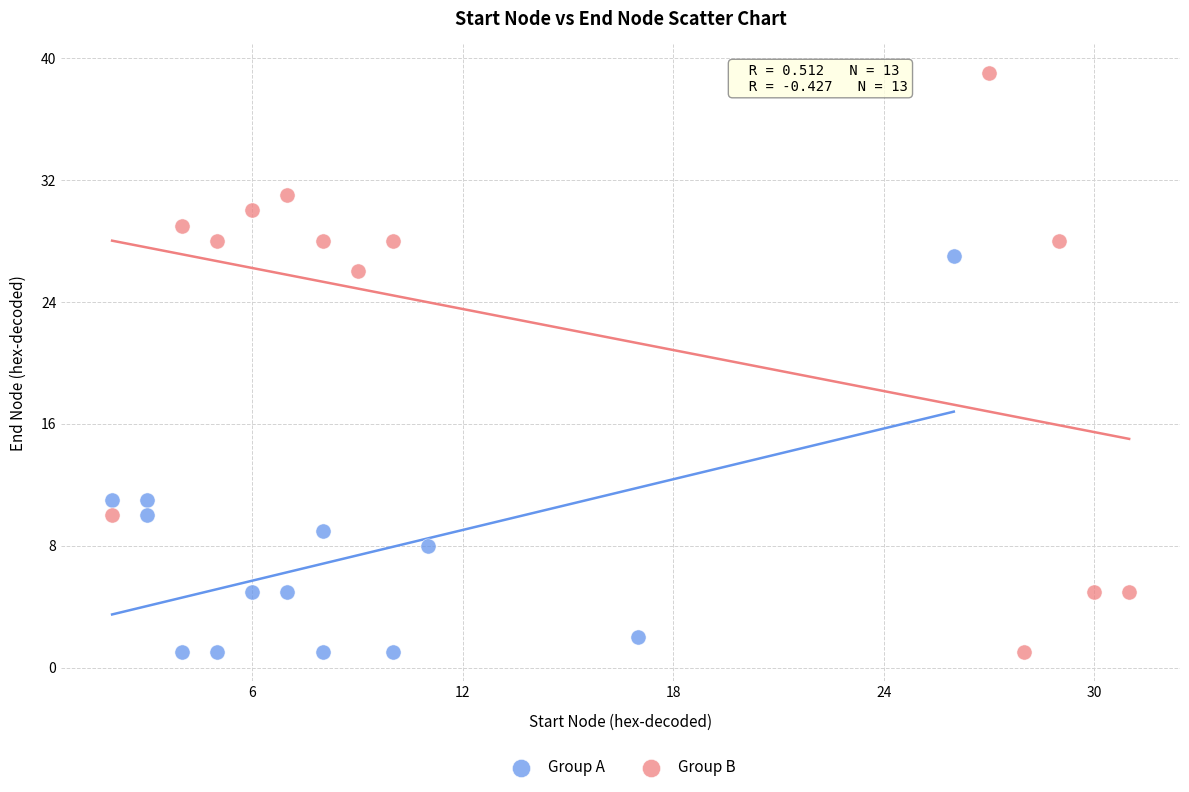

Which series has the widest spread of Y values?

Group B